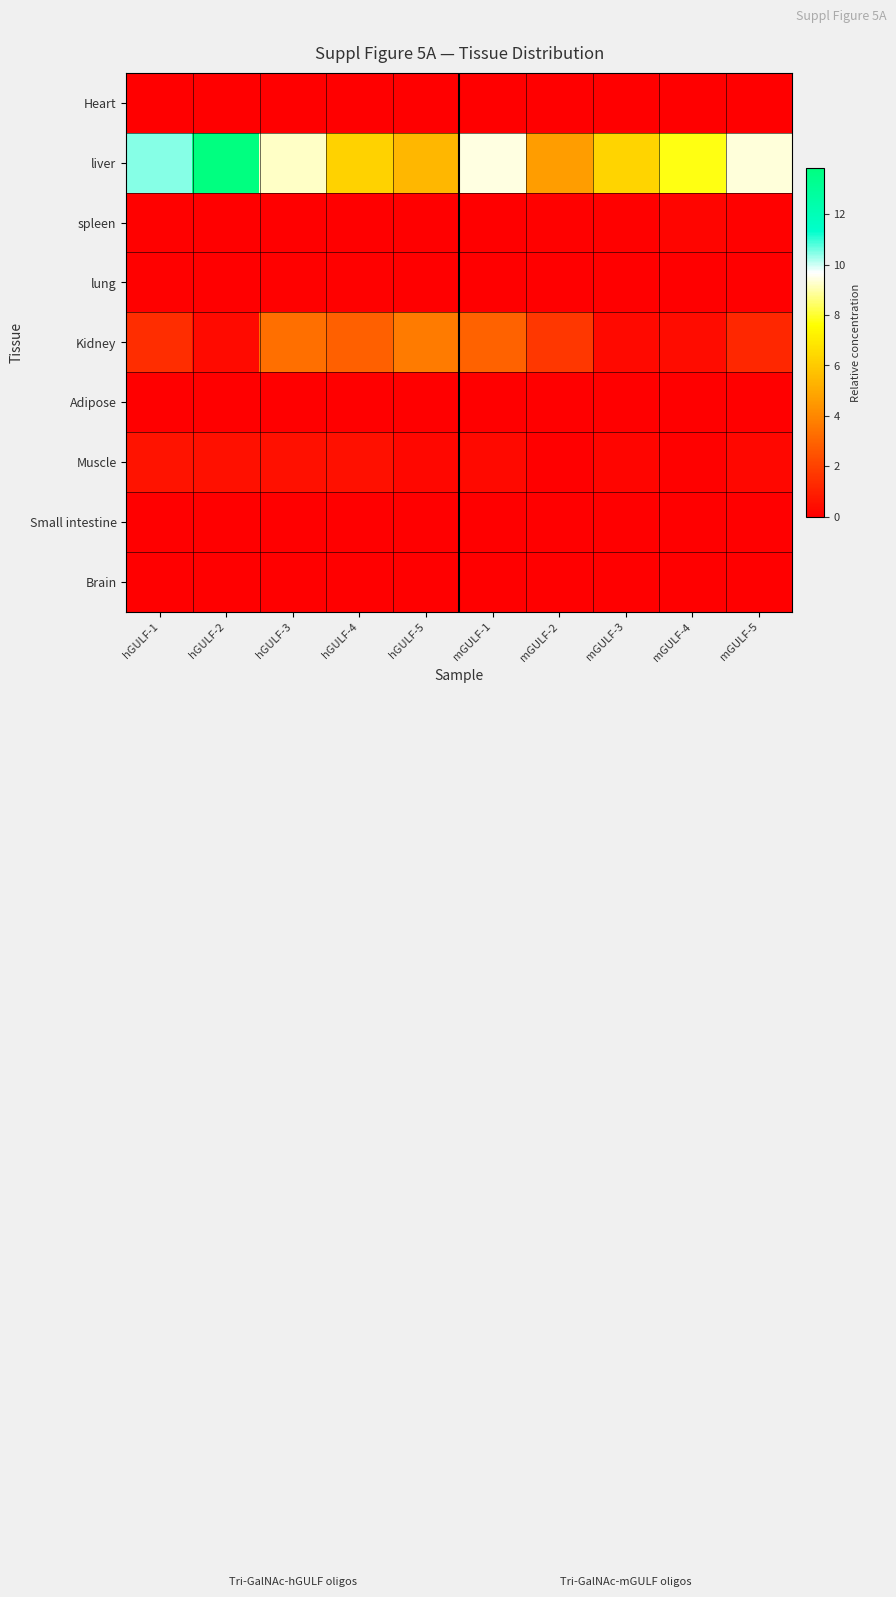

At how many categories does at least one series exceed 6?

8